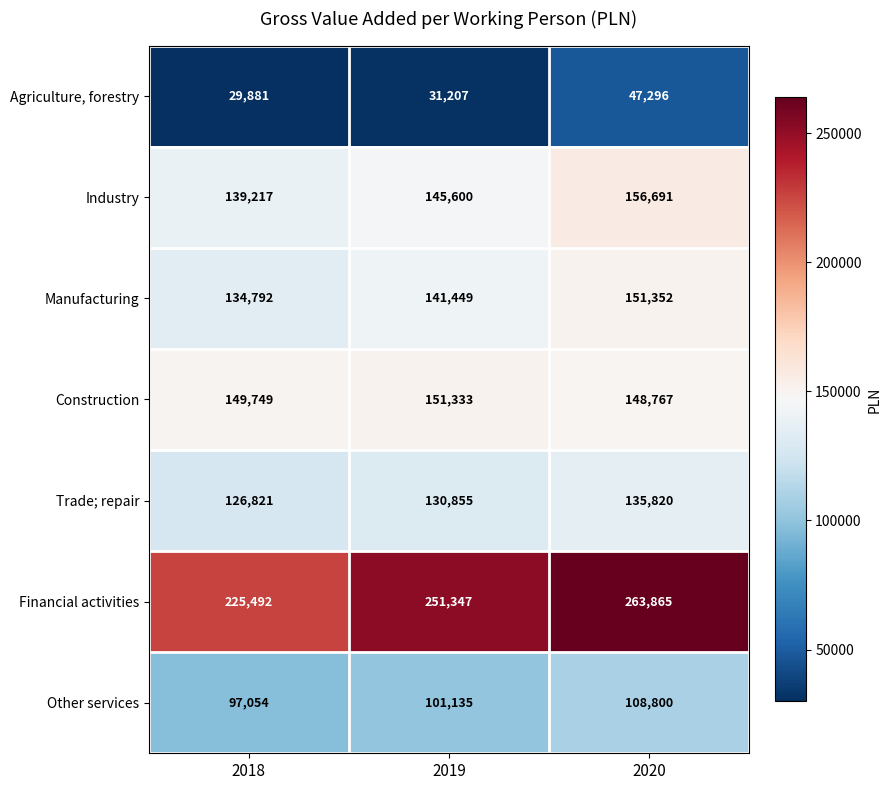

At how many categories does at least one series exceed 69125?

3